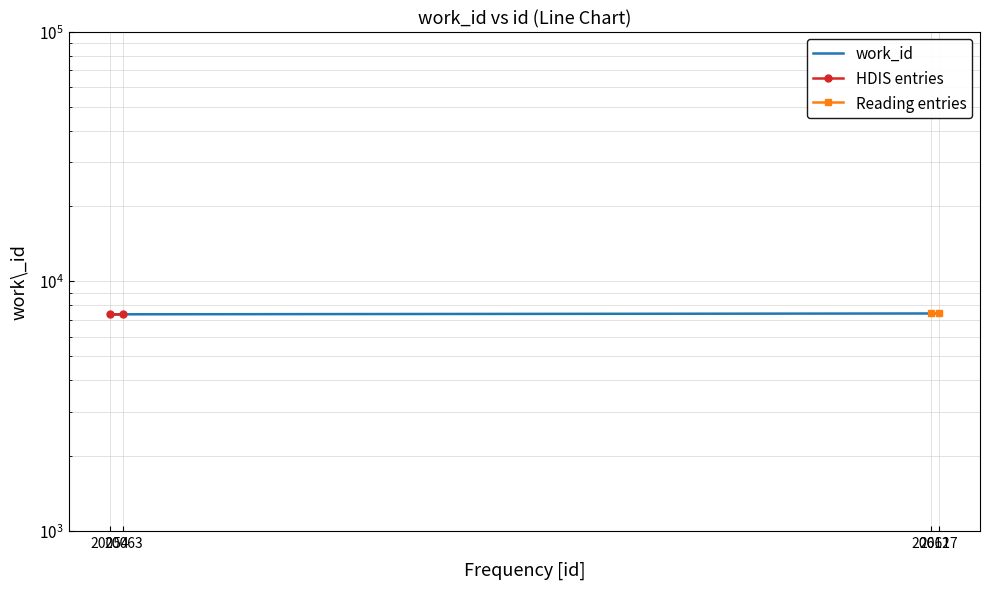

True or false: work_id has more than 0 interior local peaks.

False